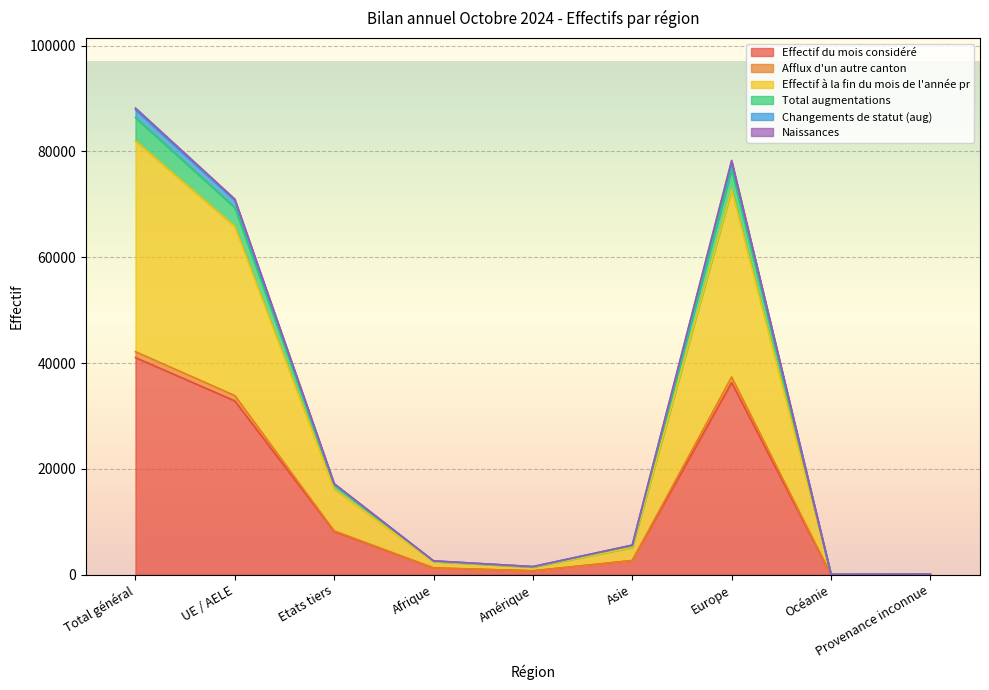

Which category has the highest value in the Effectif du mois considéré series?

Total général